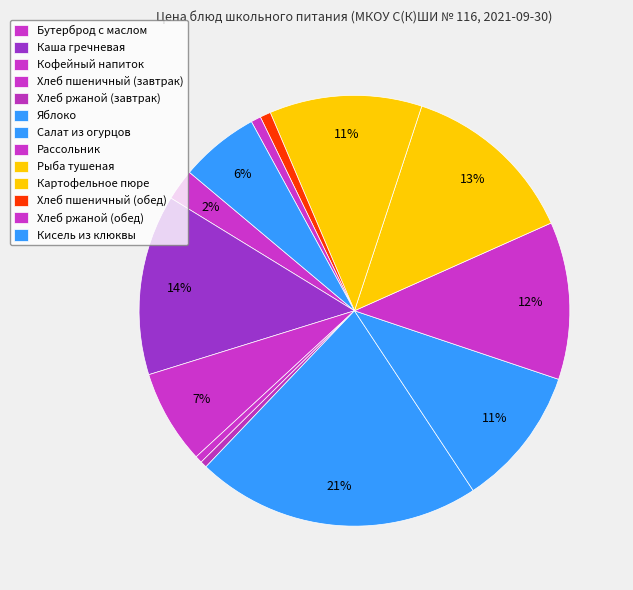

How many slices are in this pie chart?

13